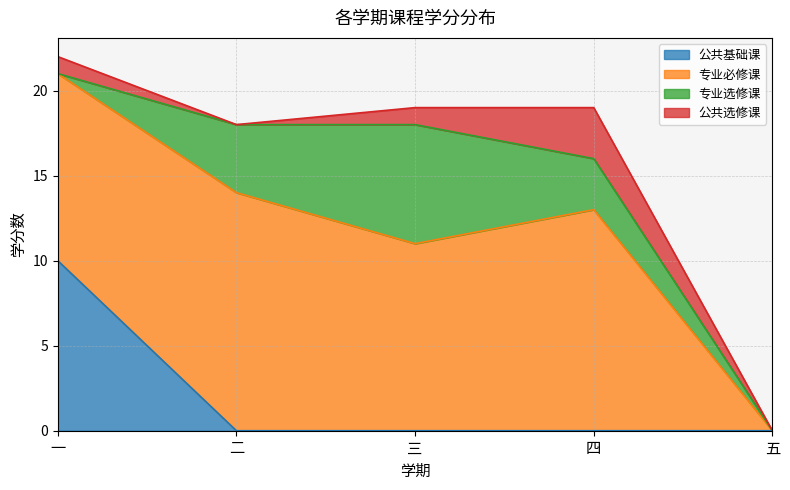

Where is 专业必修课 nearest to the value 7?

一